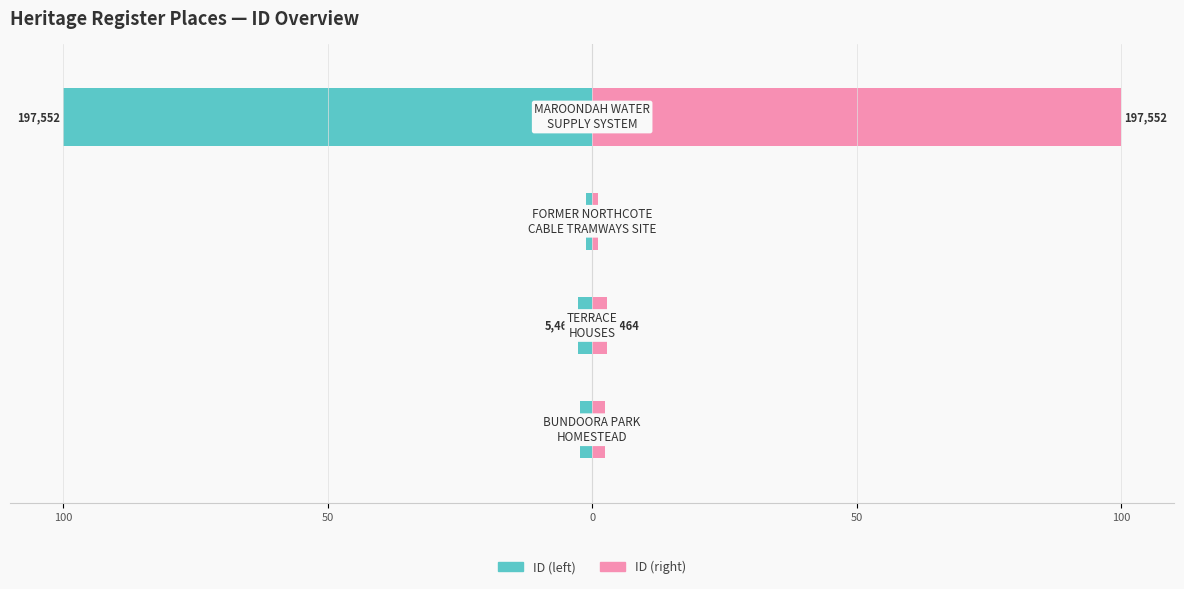

How many series are shown in this chart?

2